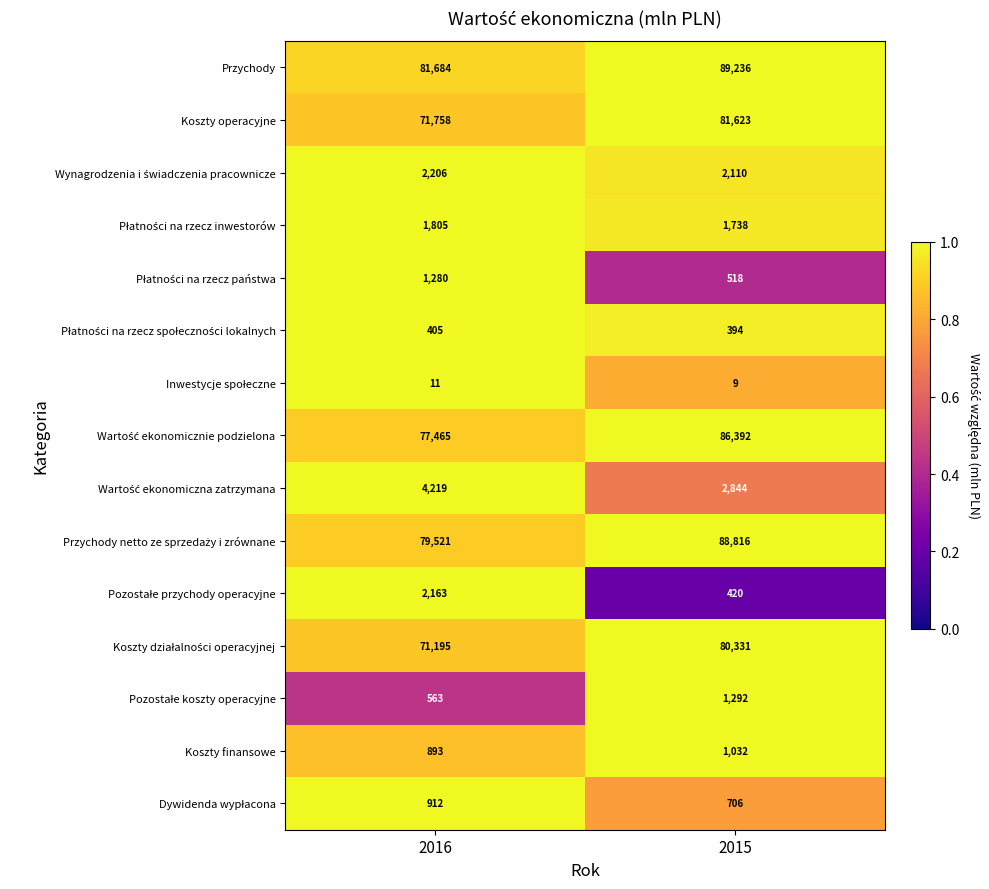

Which series has the largest range (max minus min)?

Koszty operacyjne